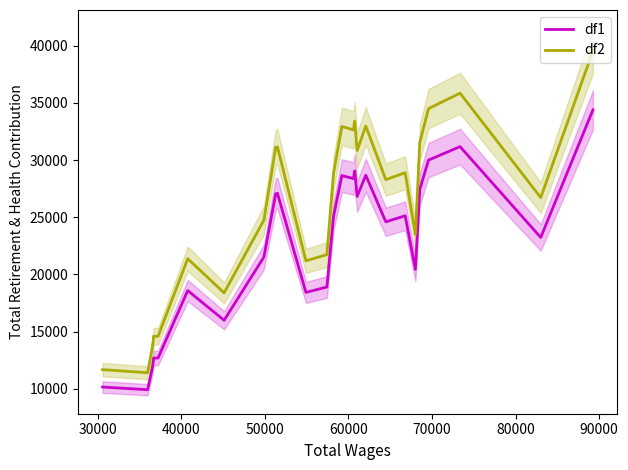

What is the lowest value of the df2 series?

11397.6